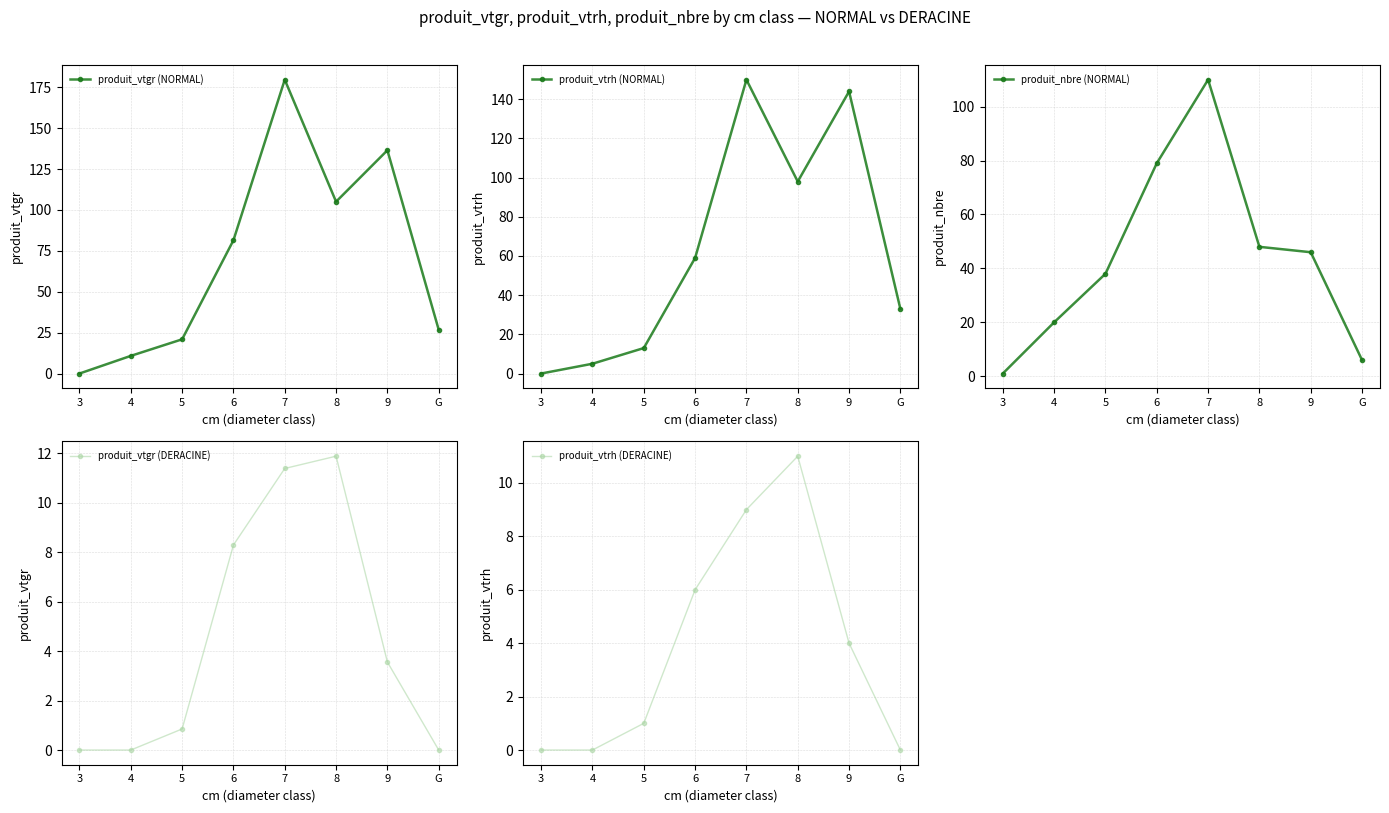

At which label does produit_vtrh (NORMAL) first exceed 59?

7